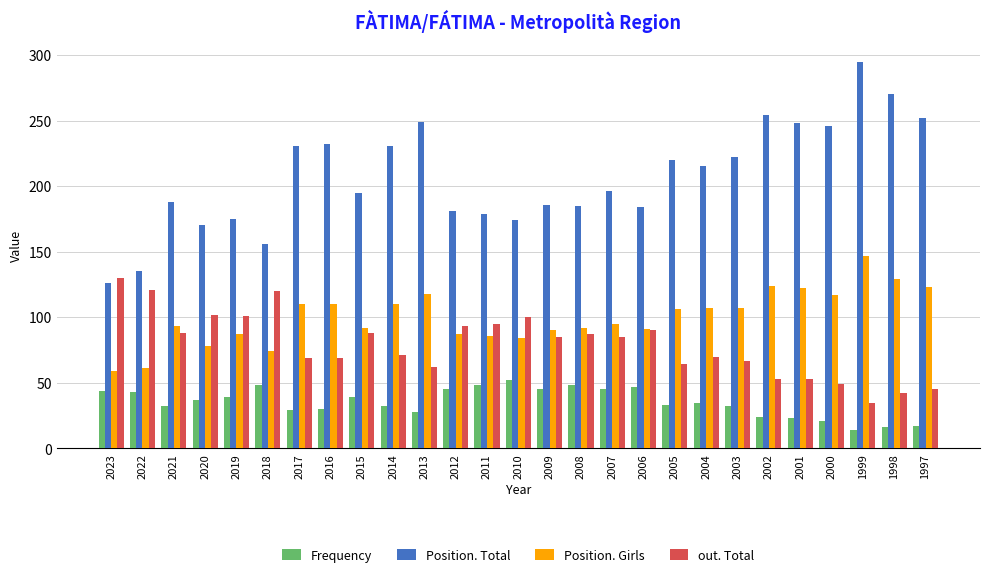

Rank the series at 2005 from lowest to highest value.

Frequency, out. Total, Position. Girls, Position. Total